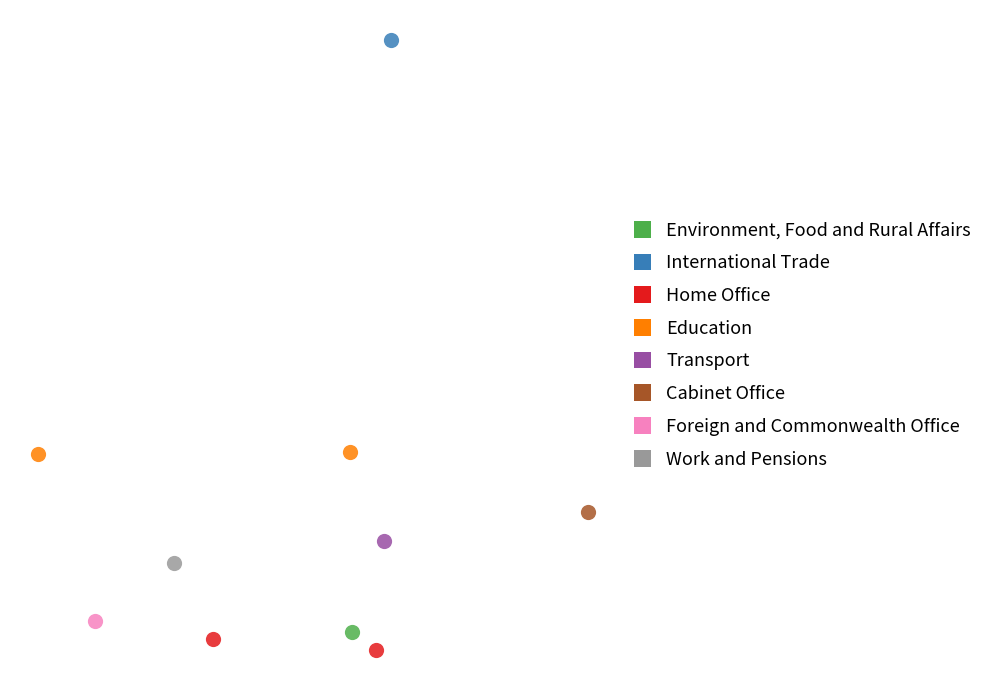

Which series reaches the maximum Y coordinate?

International Trade